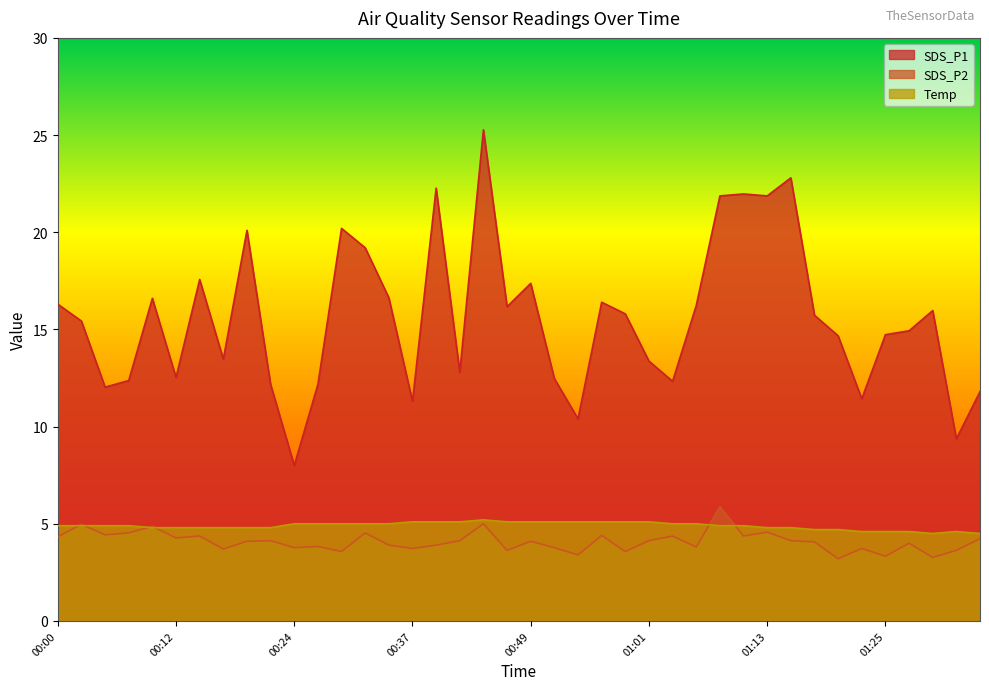

What position from the left is 00:54?

23